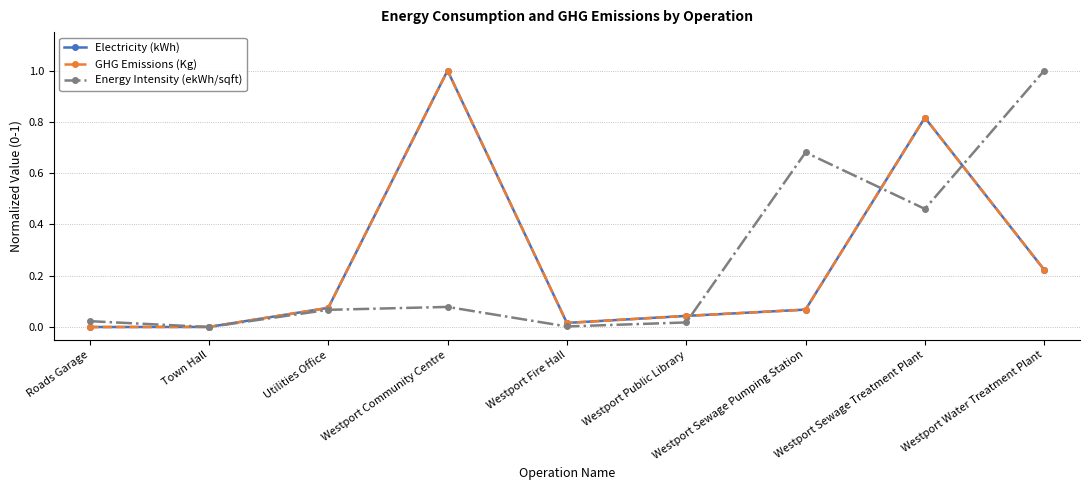

What is the difference between the highest and lowest values at Westport Sewage Treatment Plant?

0.4